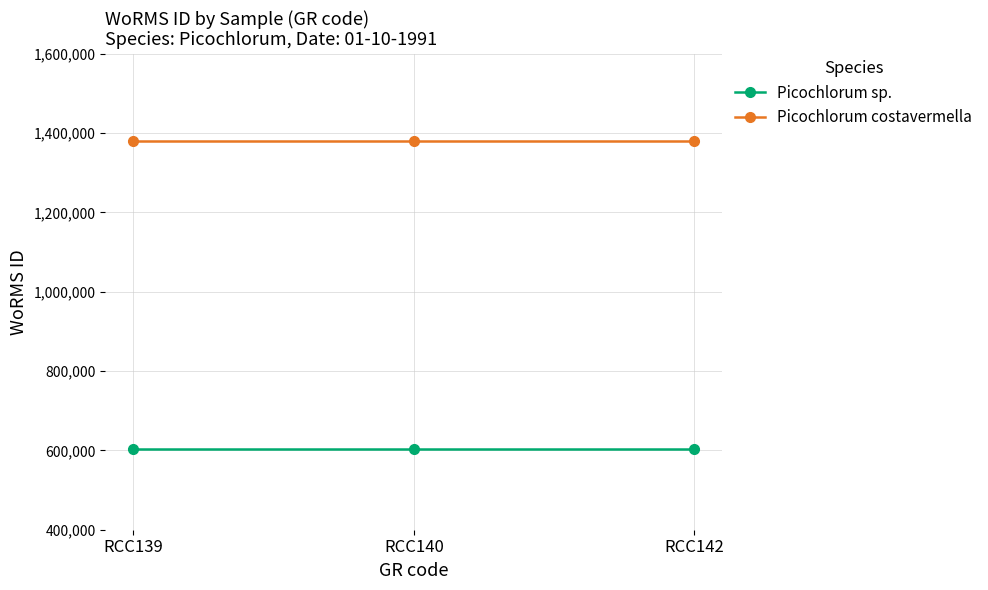

Which series has the largest total across all categories?

Picochlorum costavermella